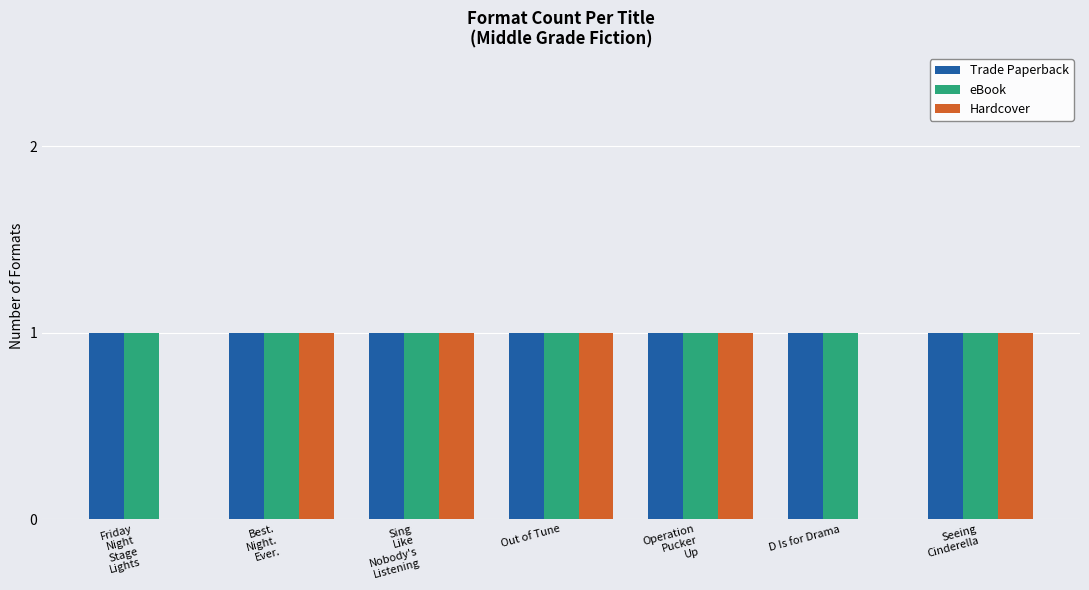

Is it true that eBook equals 1 at D Is for Drama?

True